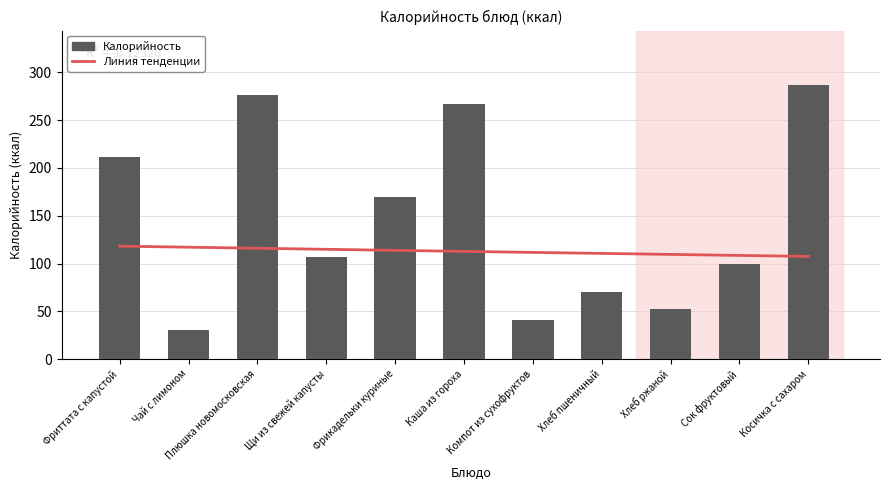

Reading left to right, list all the values displayed in this chart.

211.4	30.8	276.6	107.3	169.2	266.5	40.4	70.5	52.2	100.0	286.5